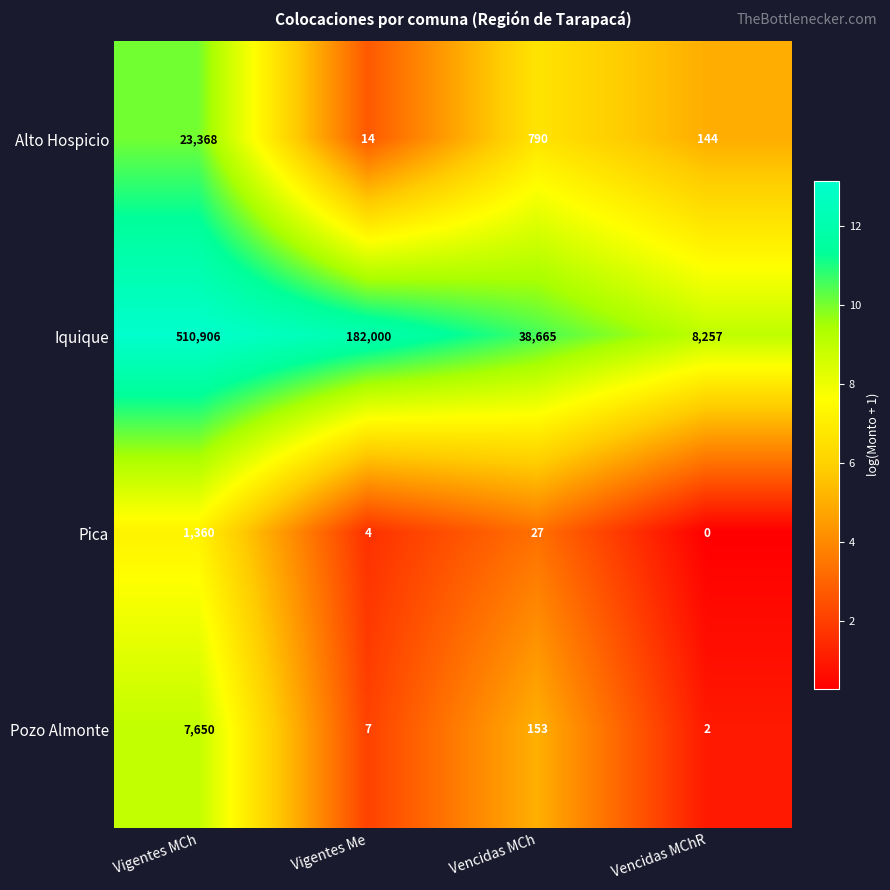

What is the sum of the Pica values at Vencidas MCh and Vencidas MChR?

27